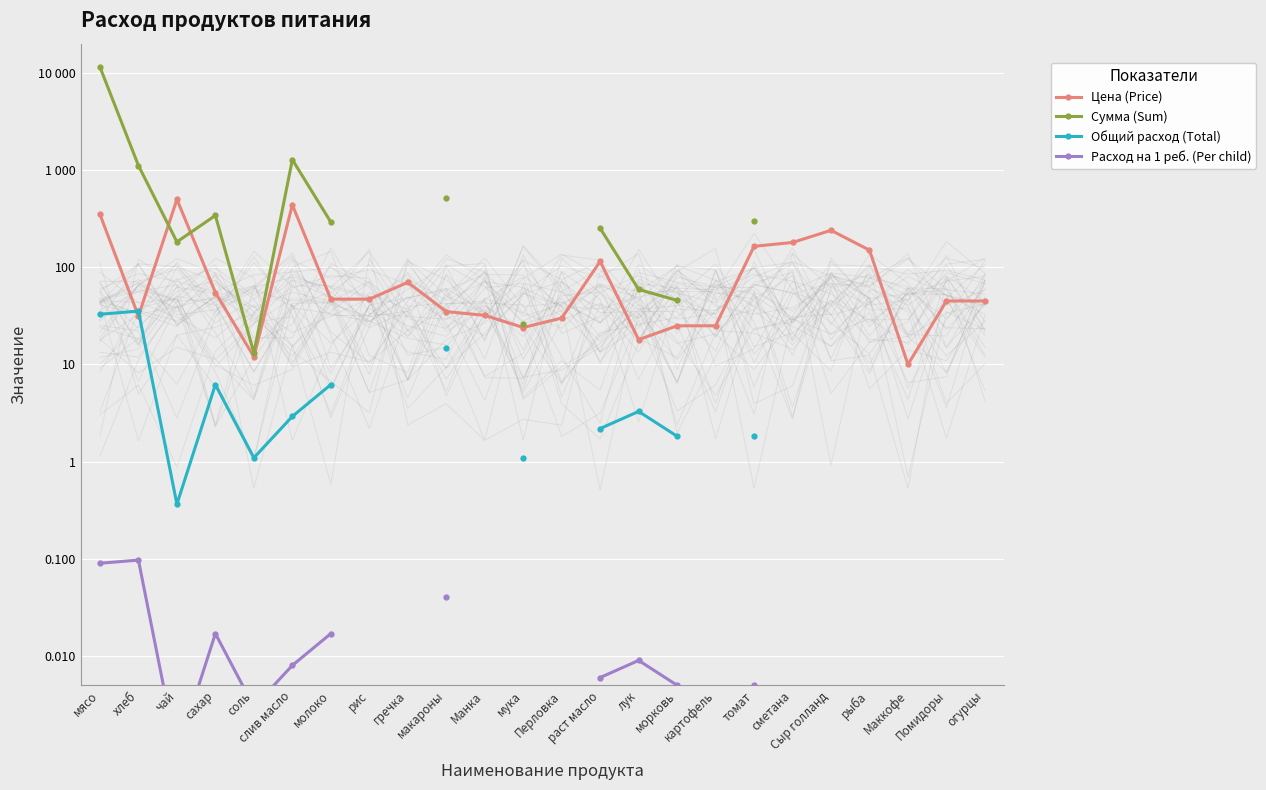

The value of Расход на 1 реб. (Per child) at лук is 0.0. True or false?

False